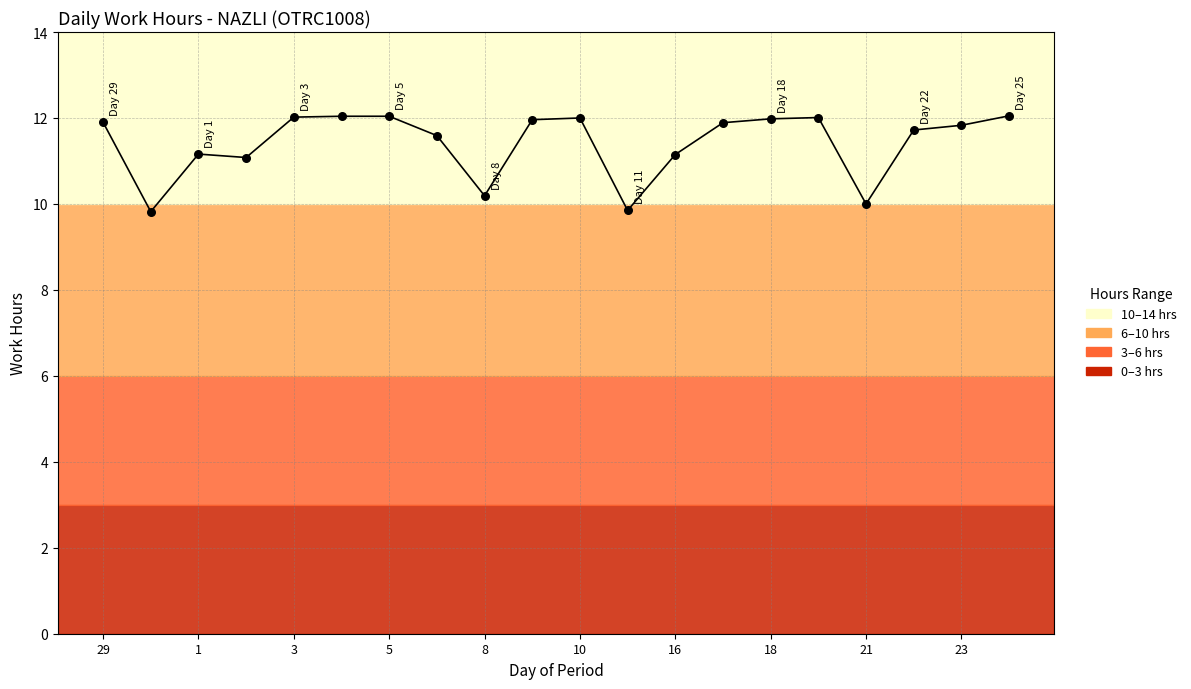

What is the difference between the maximum and minimum values?

2.2